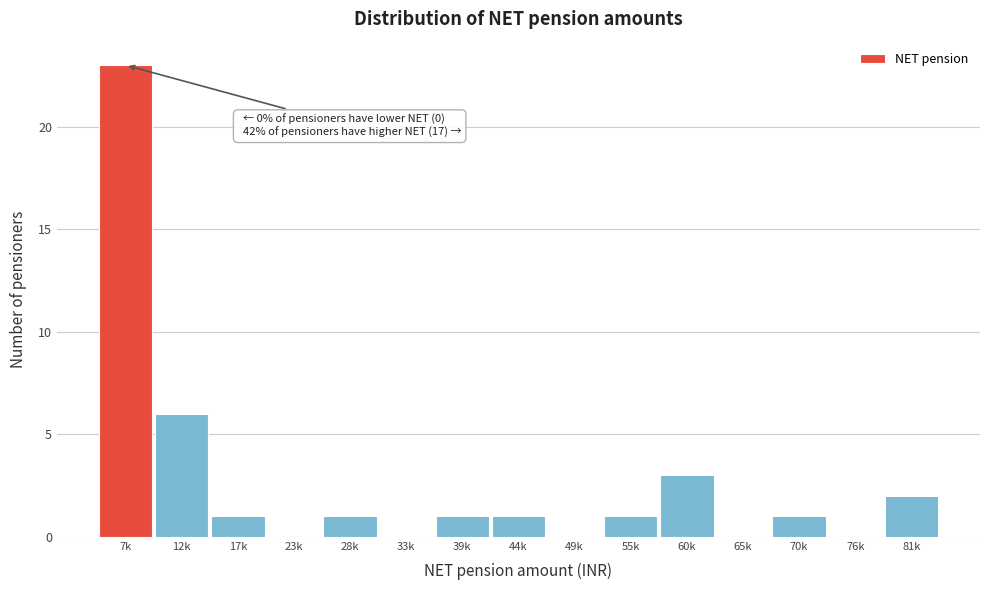

Reading left to right, list all the values displayed in this chart.

7k=23	12k=6	17k=1	23k=0	28k=1	33k=0	39k=1	44k=1	49k=0	55k=1	60k=3	65k=0	70k=1	76k=0	81k=2